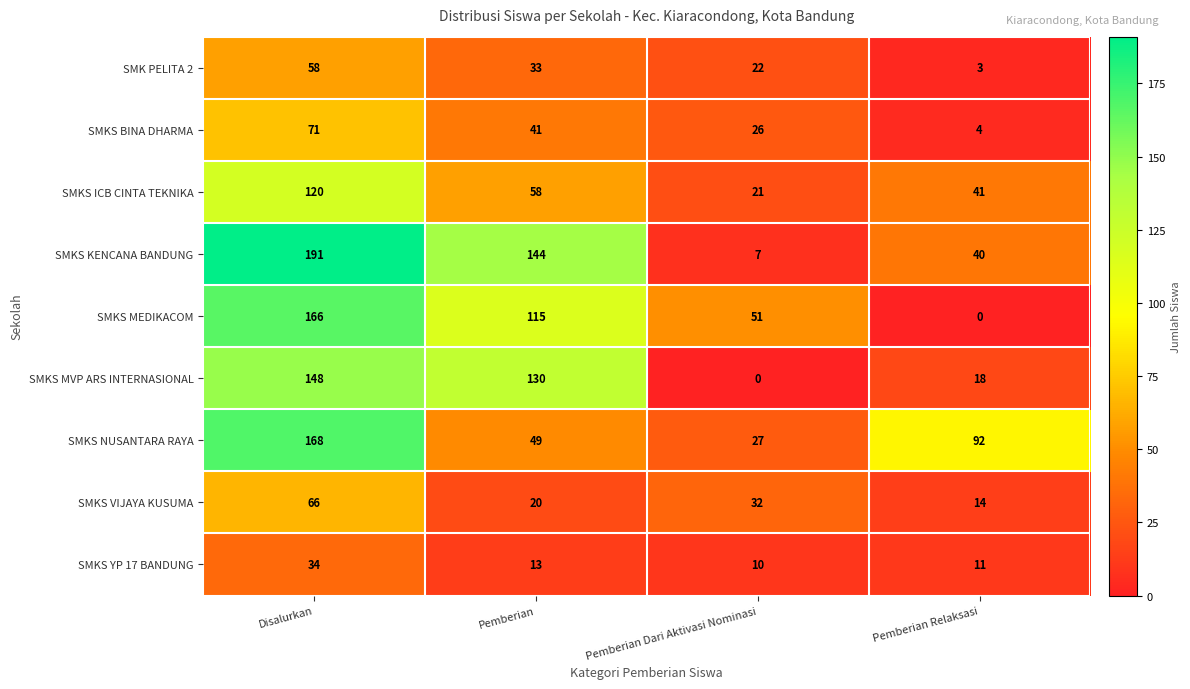

Rank the series by their maximum value, from lowest to highest.

SMKS YP 17 BANDUNG, SMK PELITA 2, SMKS VIJAYA KUSUMA, SMKS BINA DHARMA, SMKS ICB CINTA TEKNIKA, SMKS MVP ARS INTERNASIONAL, SMKS MEDIKACOM, SMKS NUSANTARA RAYA, SMKS KENCANA BANDUNG